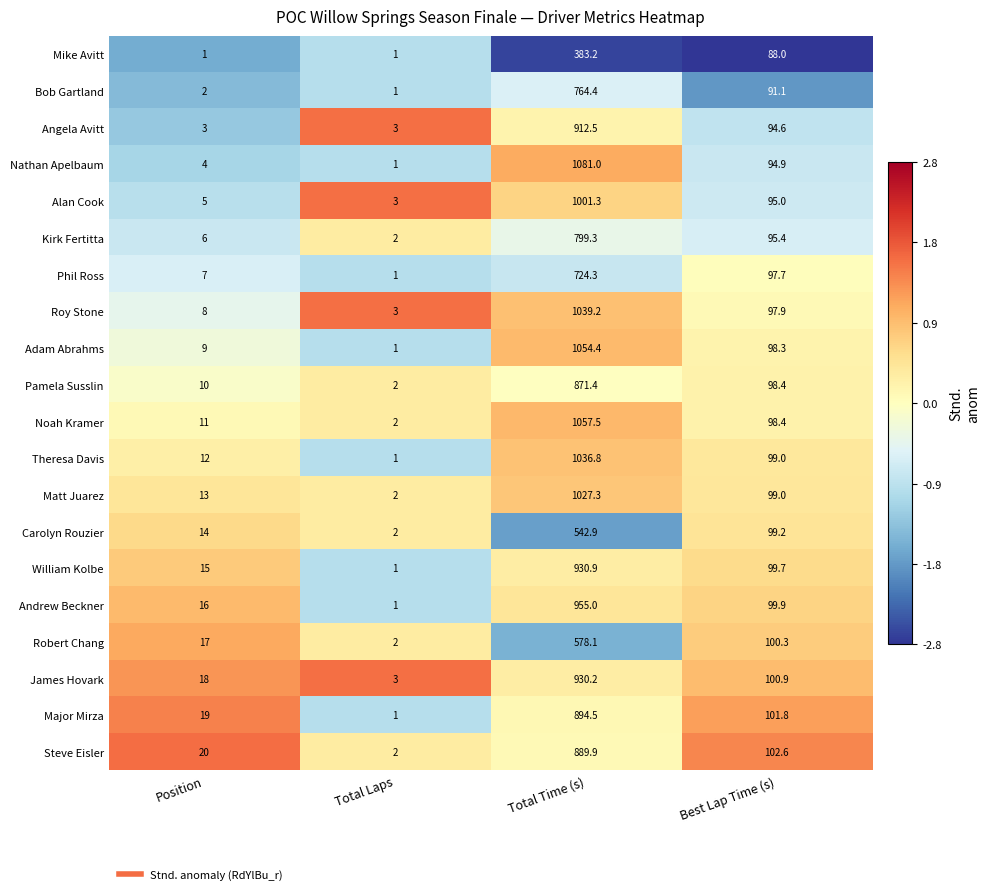

Which series has the largest total across all categories?

Nathan Apelbaum